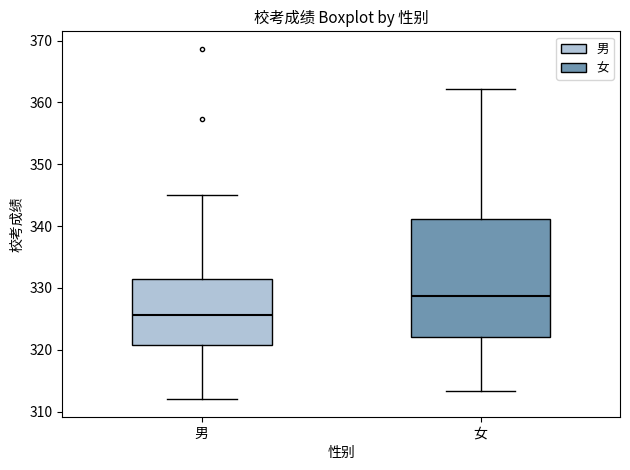

Which box is the tallest, from its lower edge to its upper edge?

女